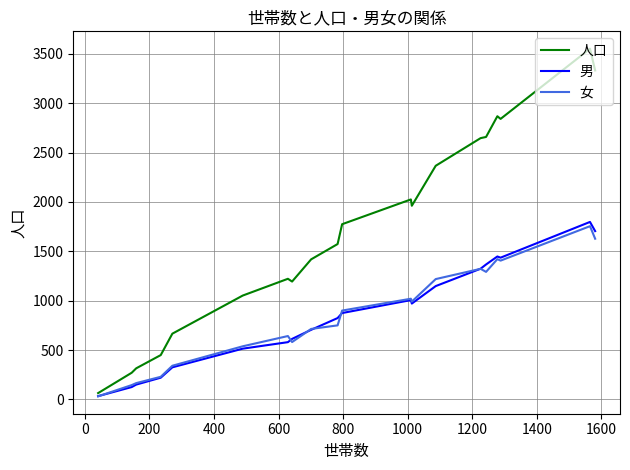

Which series has the largest range (max minus min)?

人口